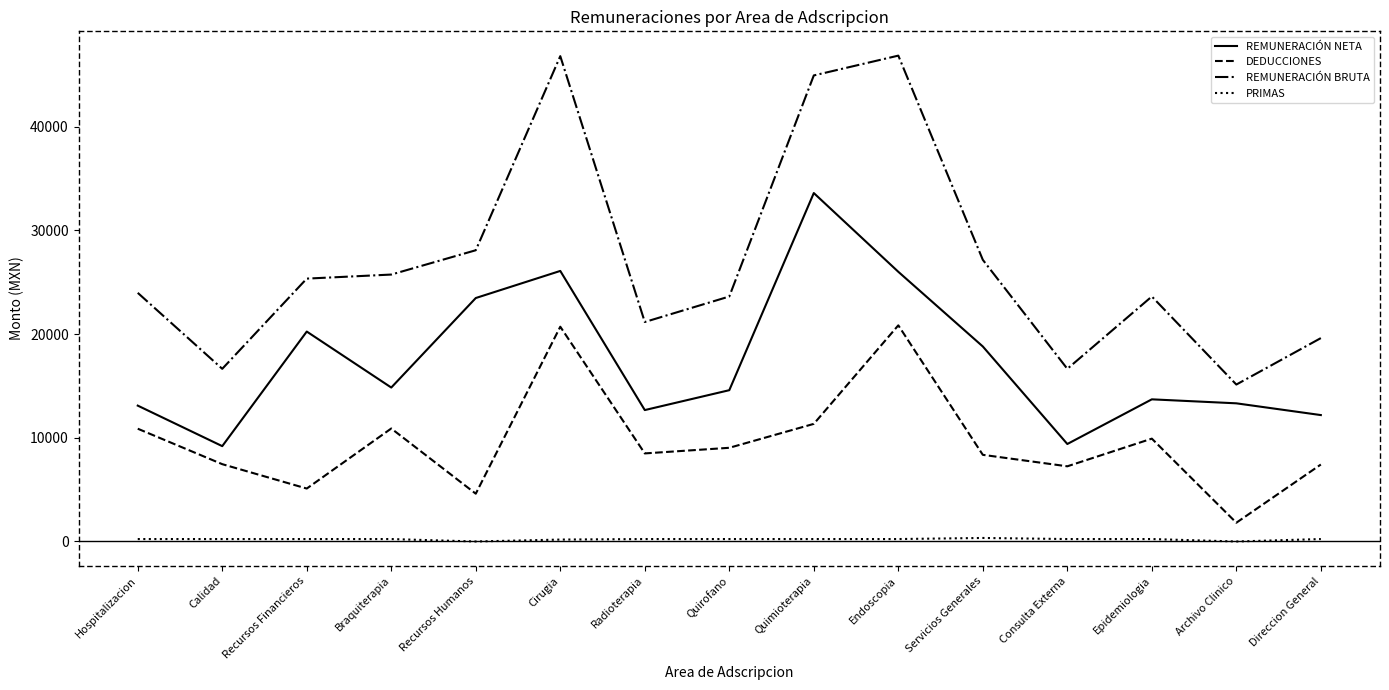

How many lines are shown in the chart?

4